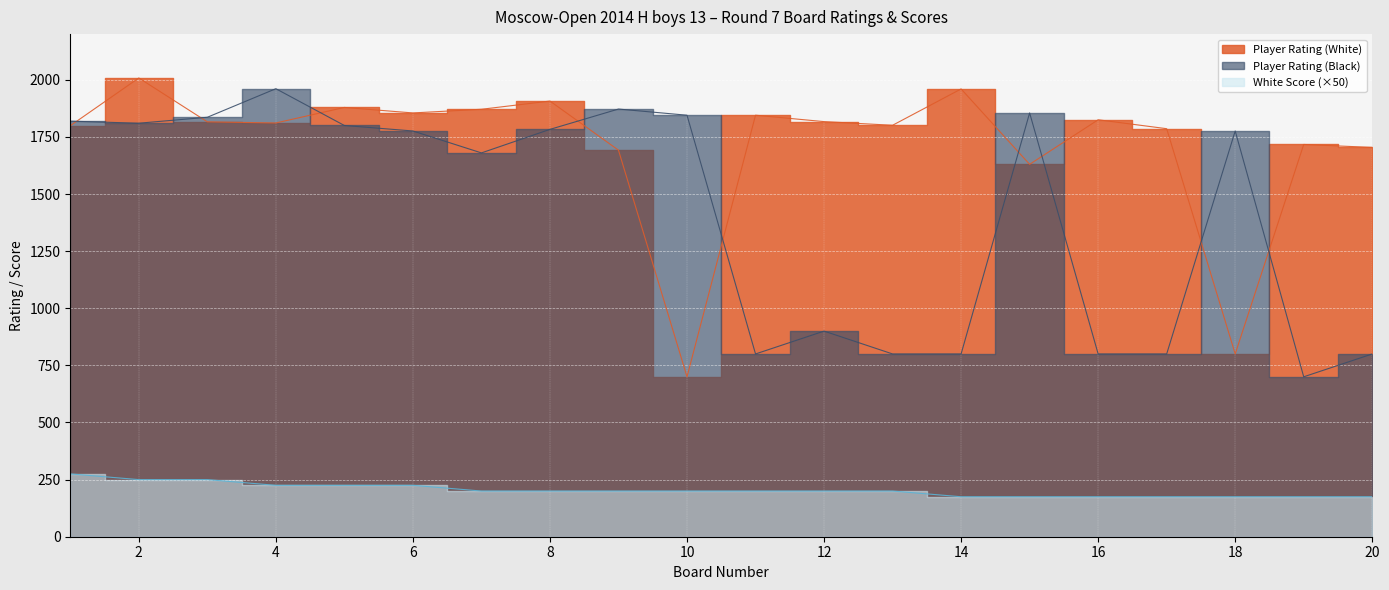

How many distinct data groups are displayed?

3